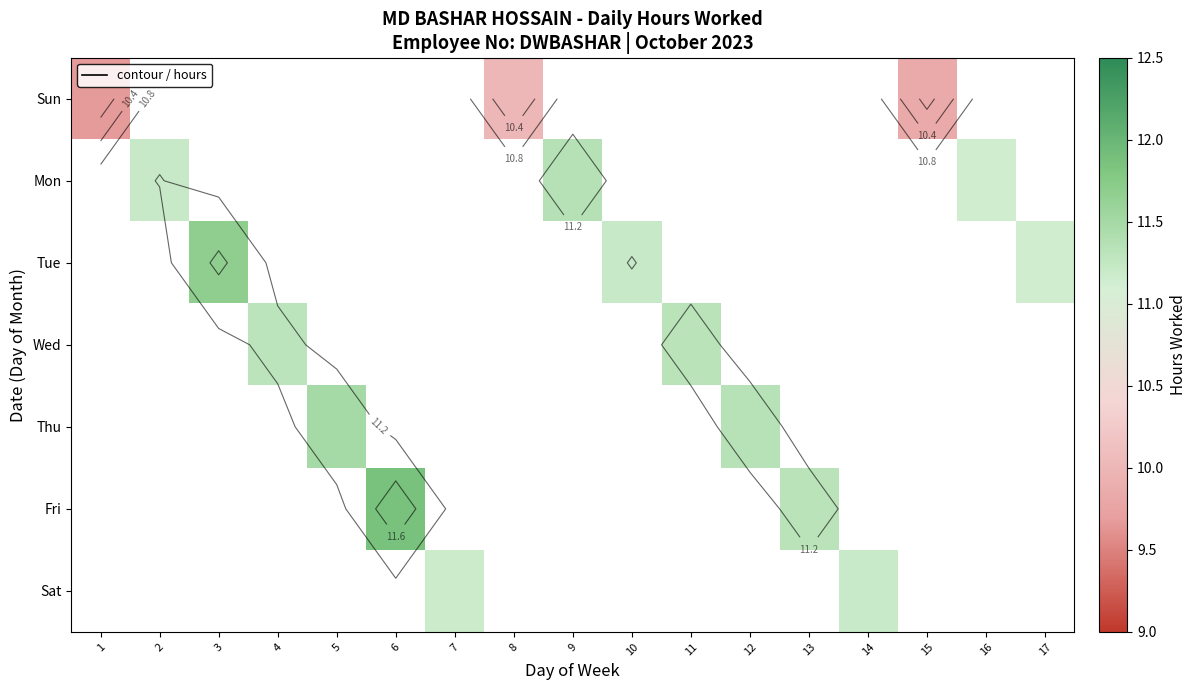

How many distinct data groups are displayed?

7